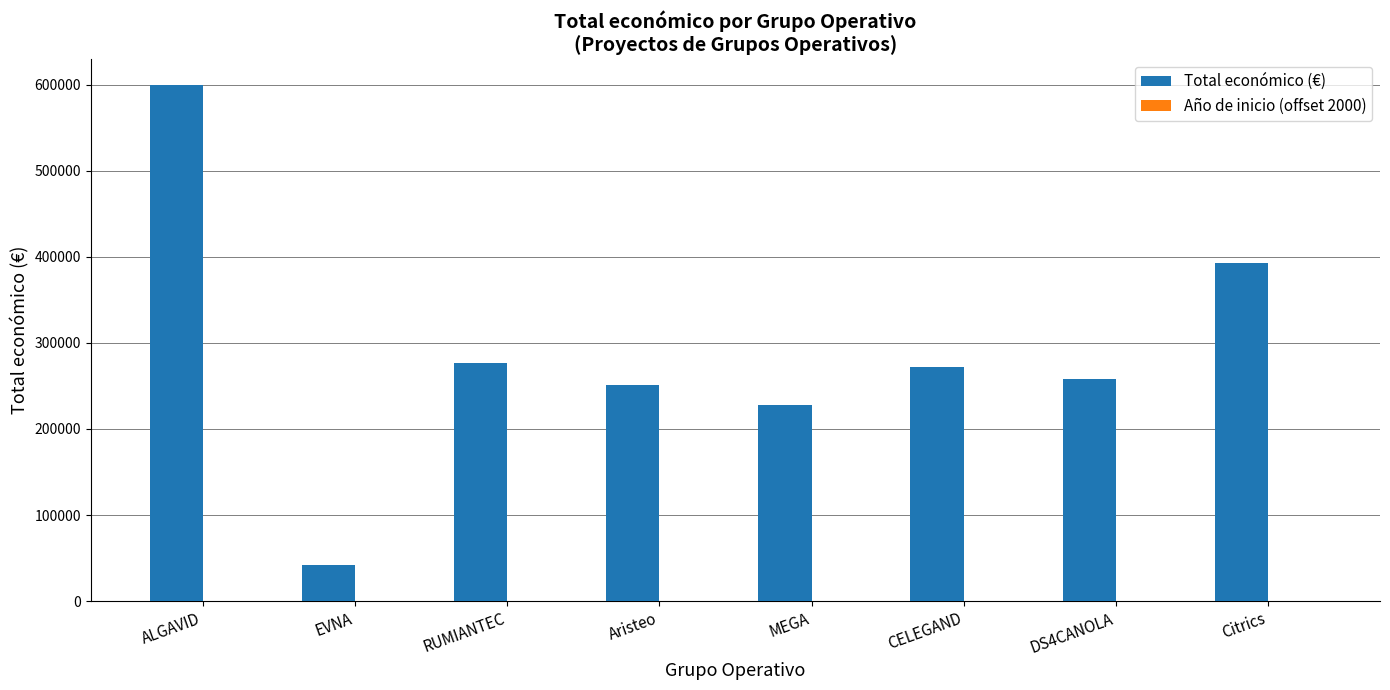

At which category is the sum across all series the highest?

ALGAVID